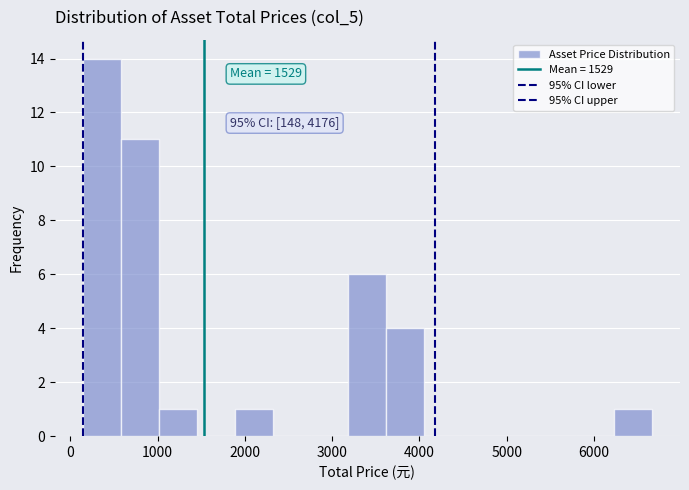

Which range on the x-axis has the tallest bar?

100 to 600